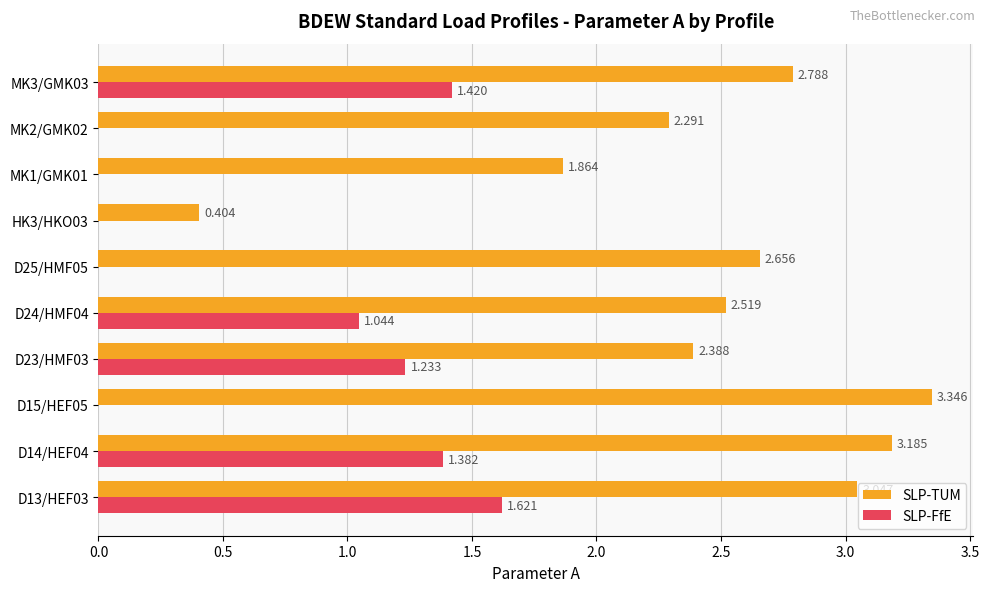

Which series has the largest total across all categories?

SLP-TUM